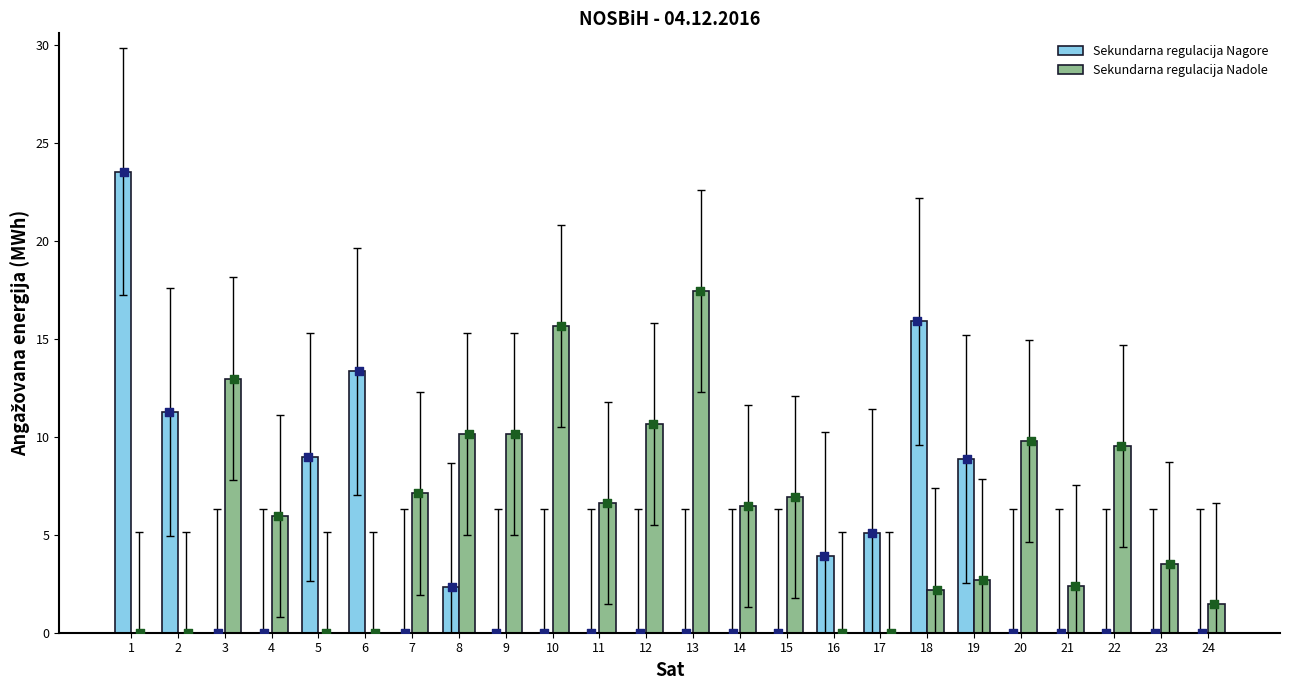

Is the value of Sekundarna regulacija Nadole at 22 greater than the value of Sekundarna regulacija Nagore at 24?

Yes